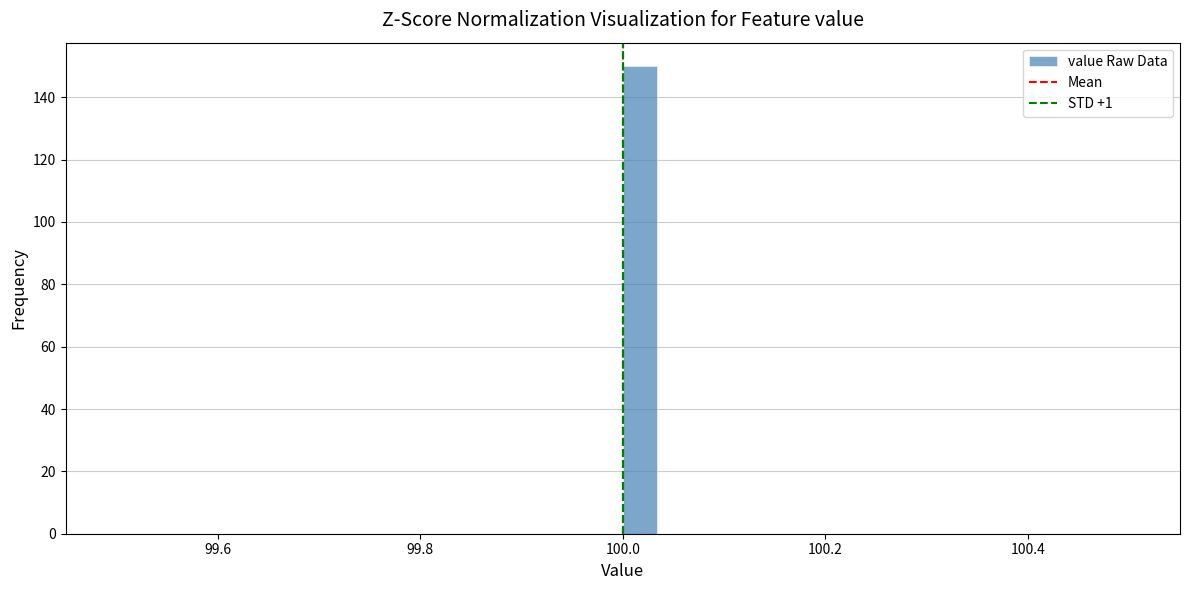

Read against the x-axis, roughly where is the centre of the tallest bar?

100.02